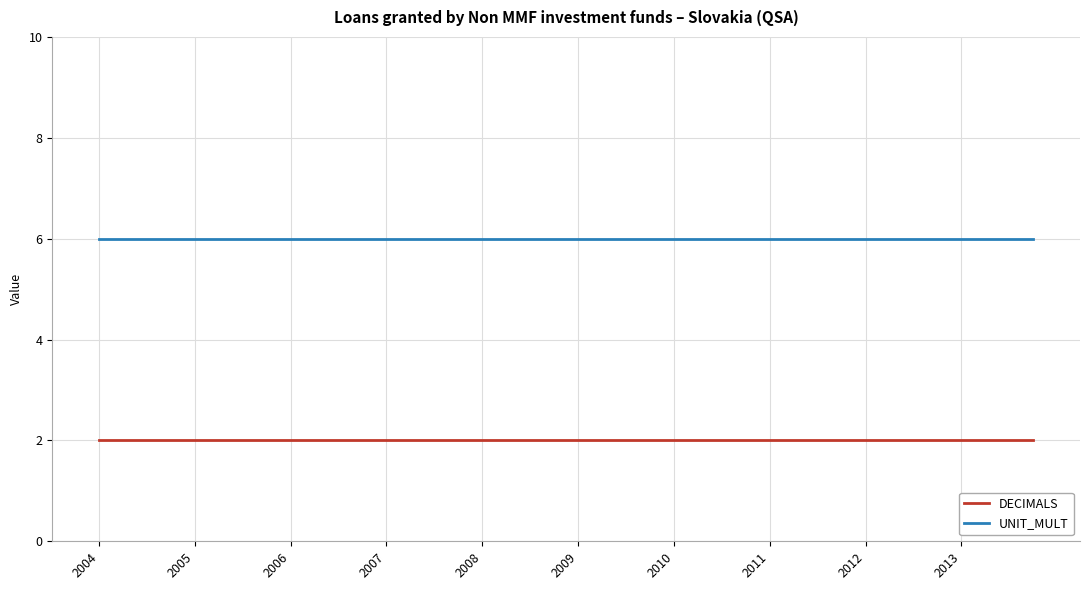

What is the lowest value of the UNIT_MULT series?

6